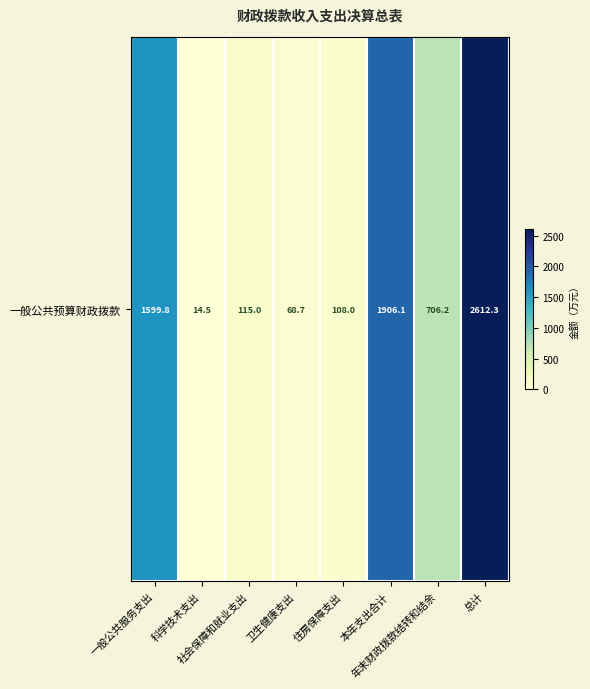

What is the average value?

891.3